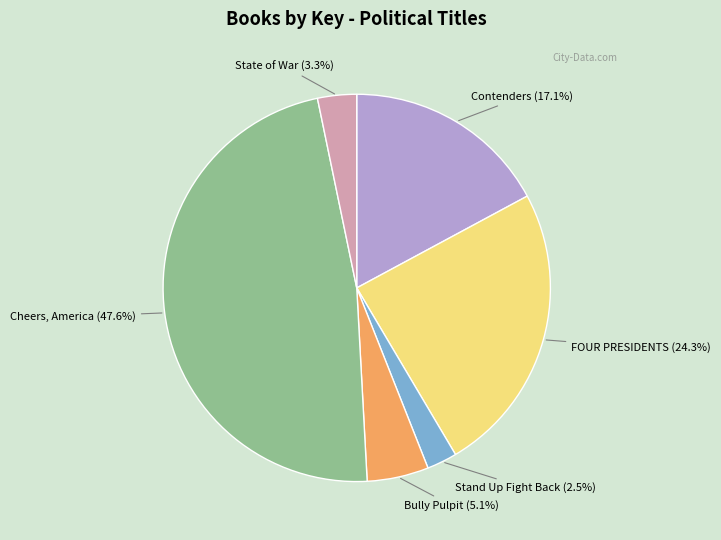

What portion of the pie excludes Bully Pulpit?

94.9%